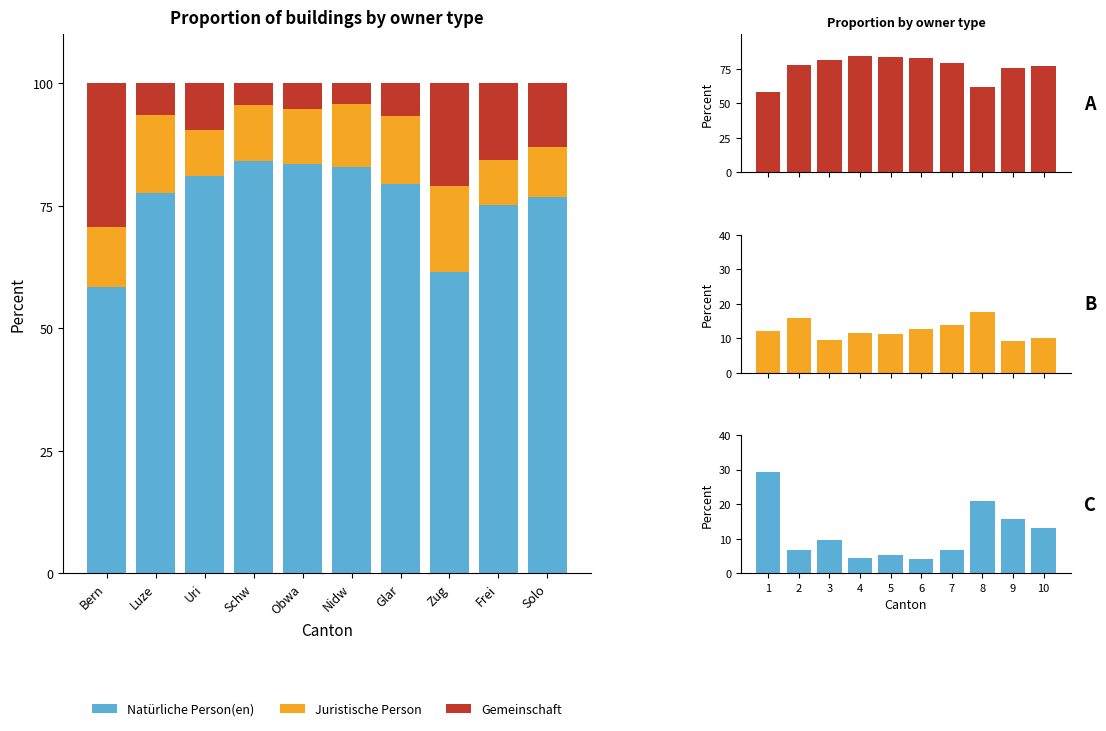

Are the bars horizontal?

No